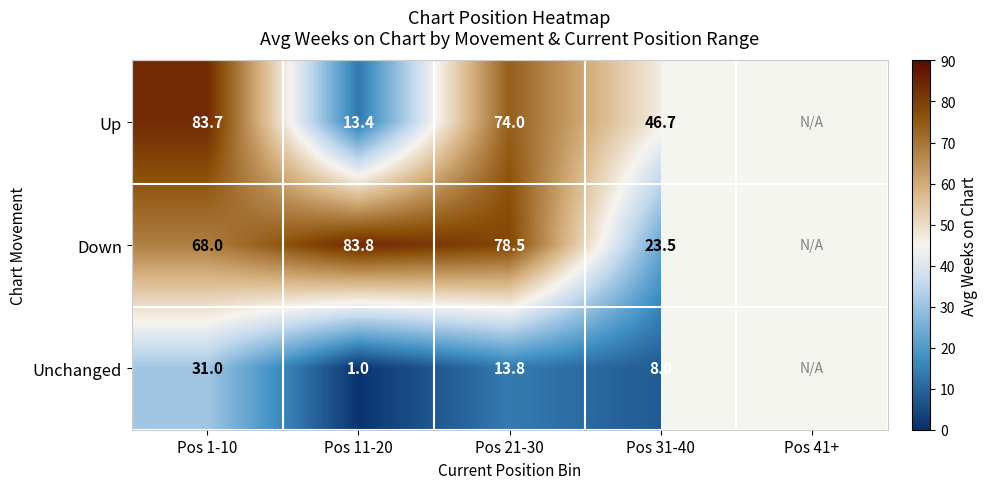

What is the total value across all series at Pos 31-40?

78.2